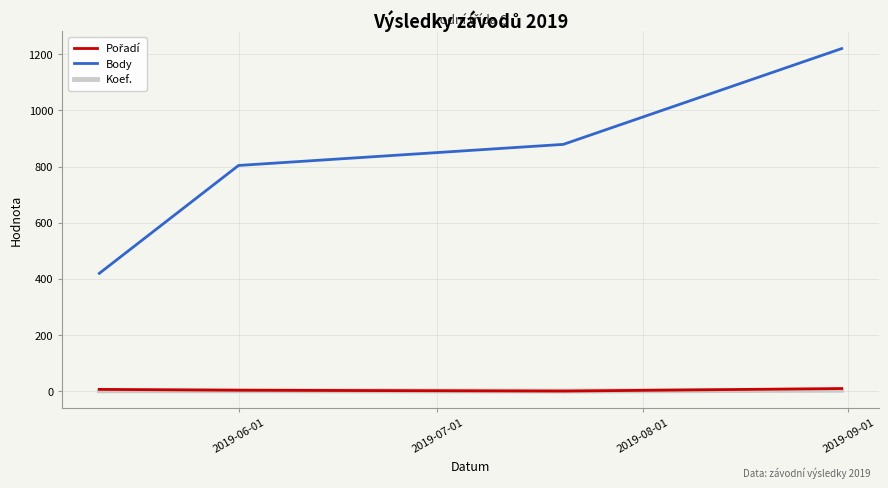

Which series has the largest range (max minus min)?

Body